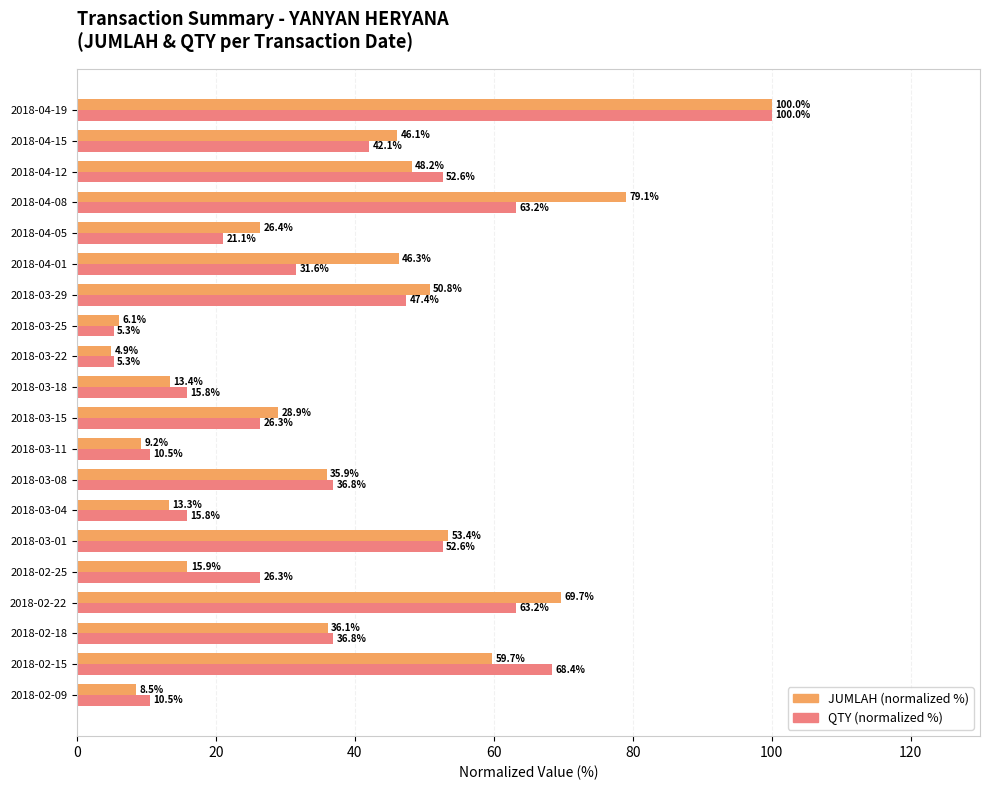

At which category does the chart reach its peak across all series?

2018-04-19